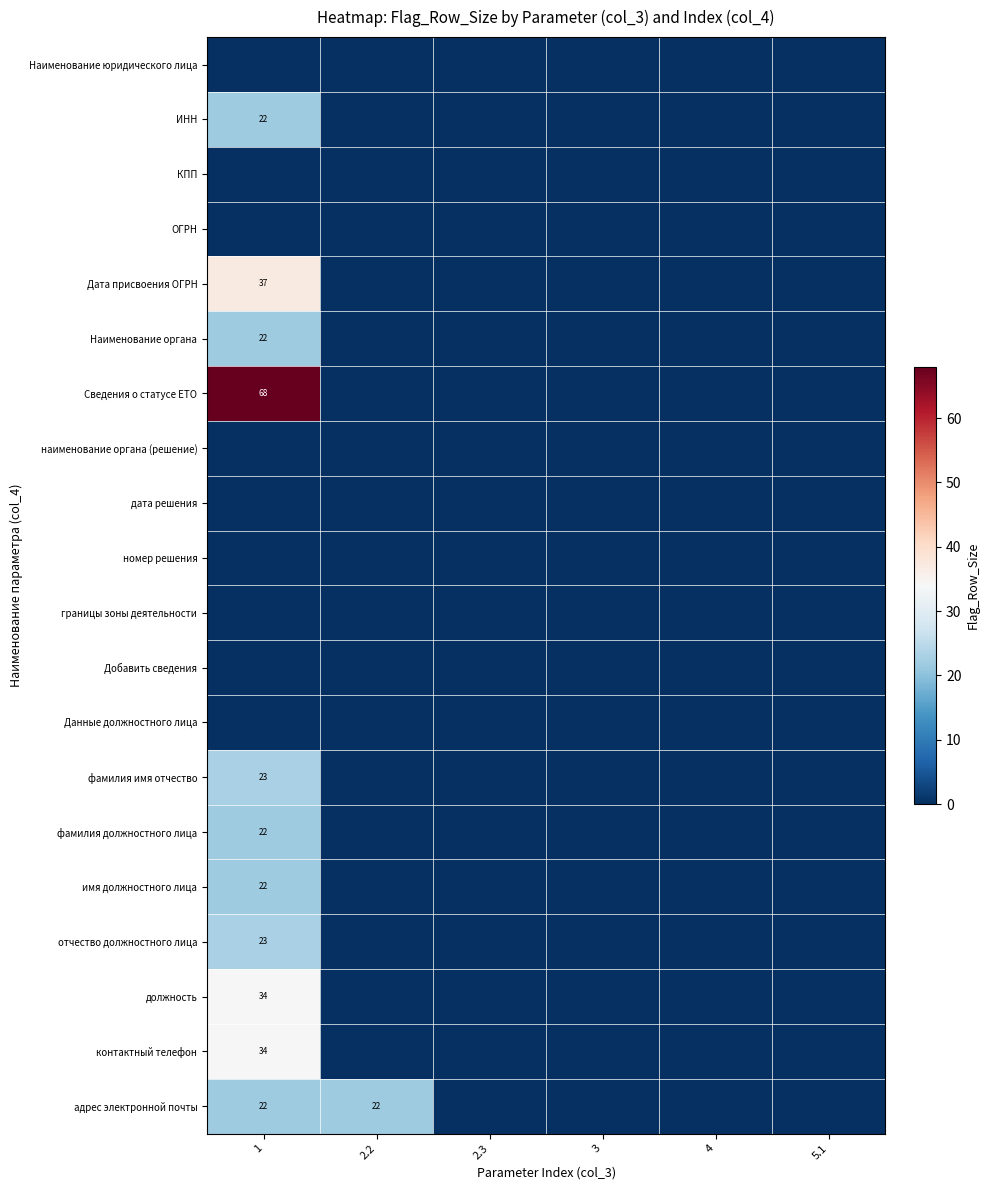

How many positive values does the отчество должностного лица series have?

1